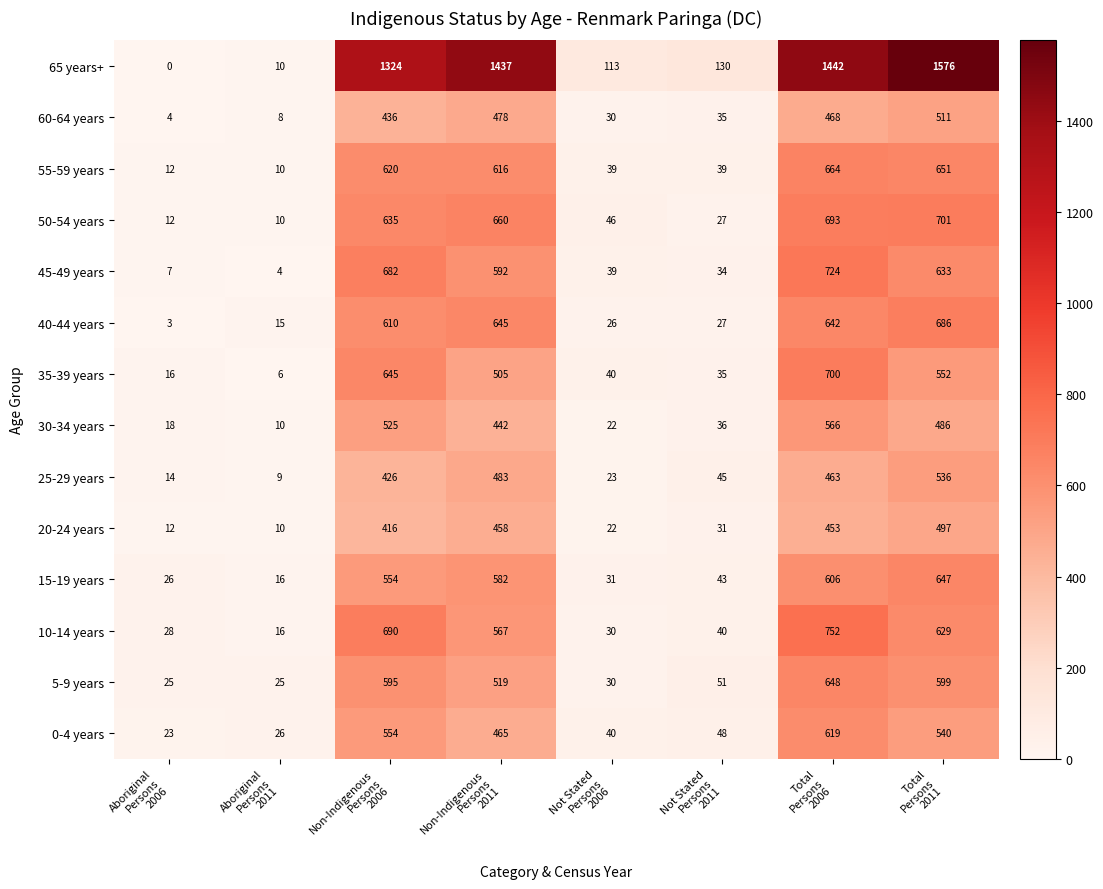

At which category is the sum across all series the highest?

Total
Persons
2006